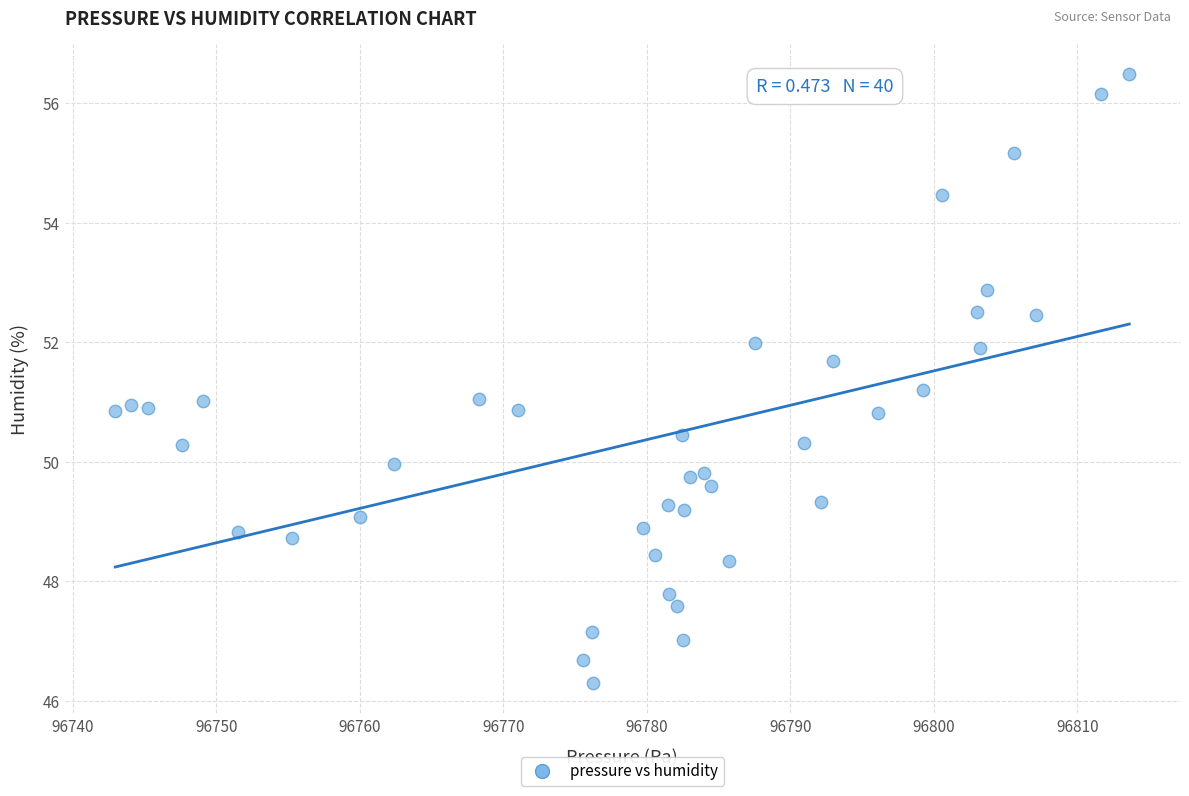

What is the range of X values (max minus min)?

70.7